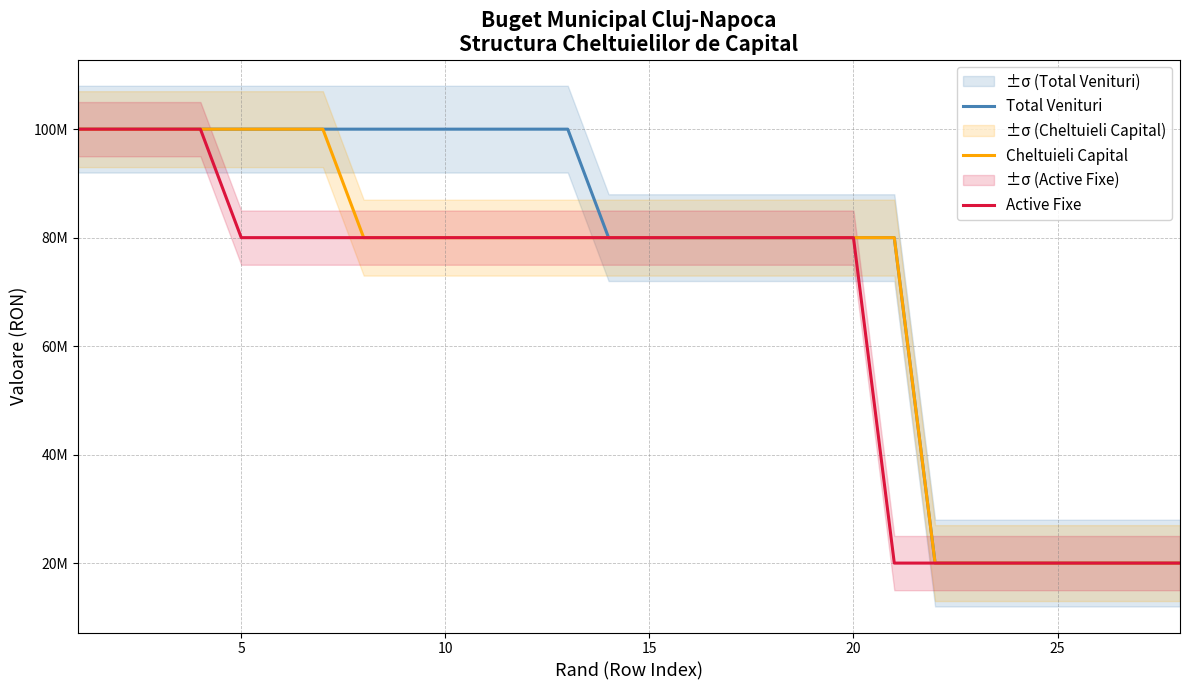

Does the chart display data point markers on the line(s)?

No